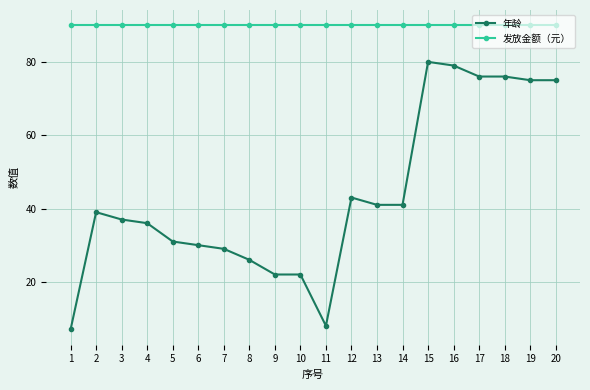

True or false: 年龄 and 发放金额（元） cross at least once.

False